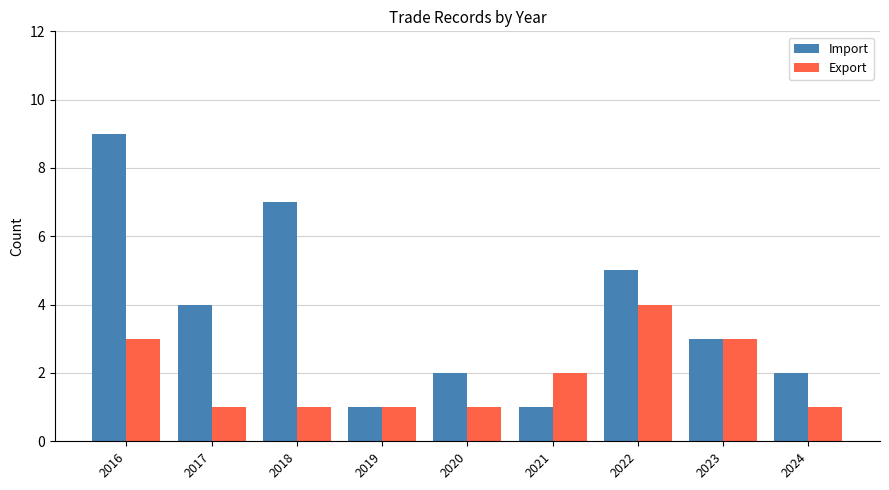

How many groups of bars are there?

9